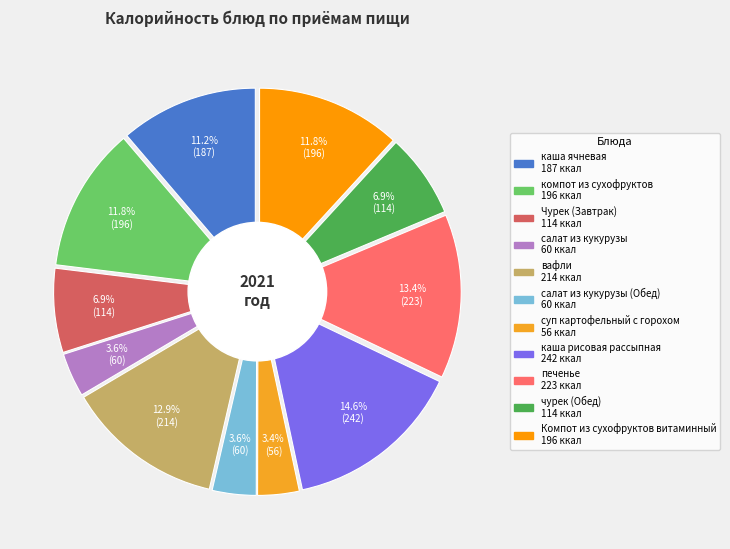

To the nearest percent, what is the average slice percentage?

9%